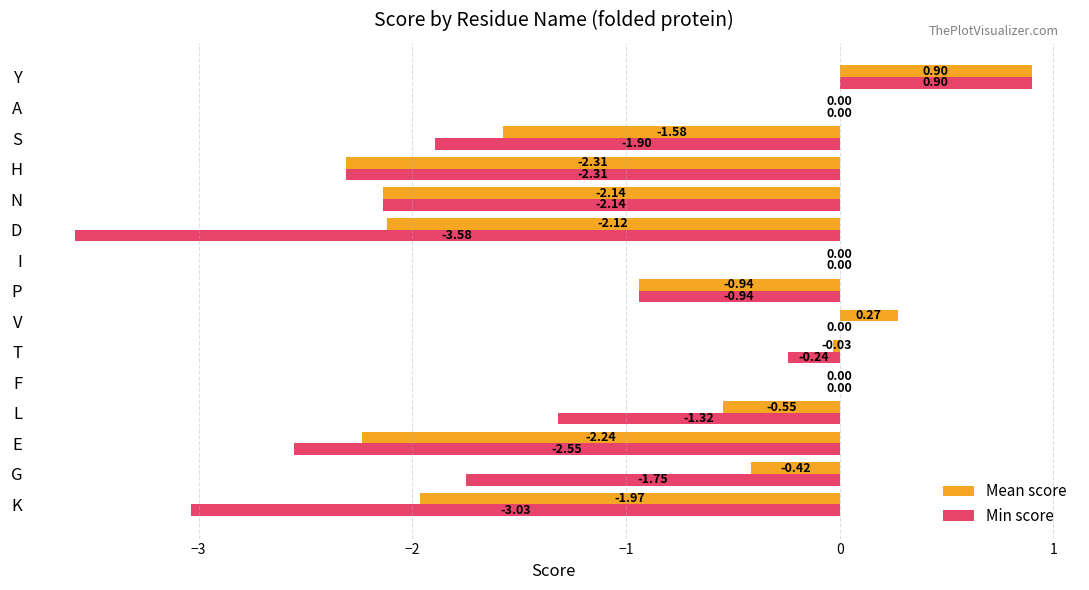

Where is Min score nearest to the value -1?

P